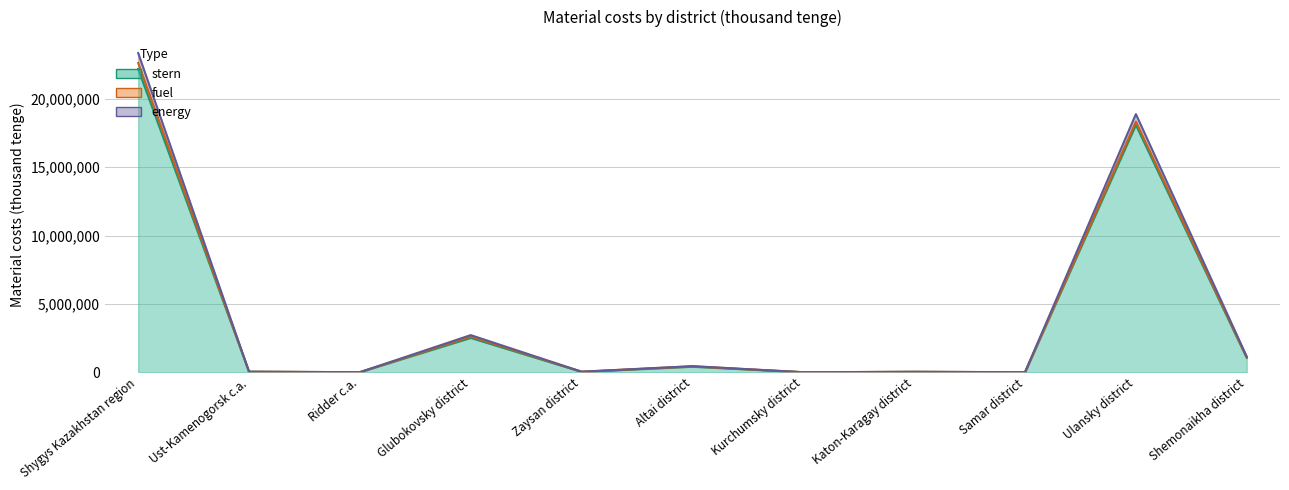

True or false: energy has more than 1 points higher than both neighbors.

True